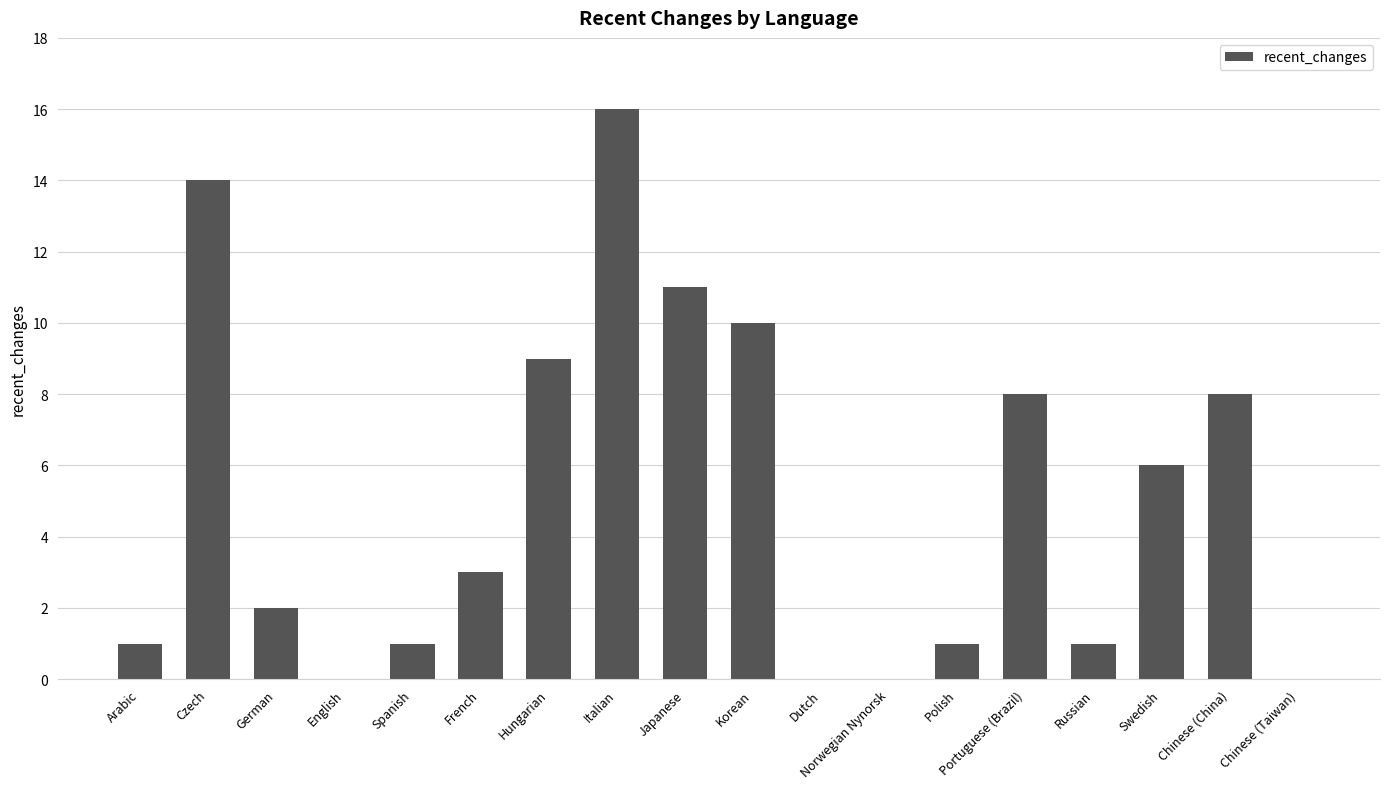

Which has a higher value, Portuguese (Brazil) or Hungarian?

Hungarian